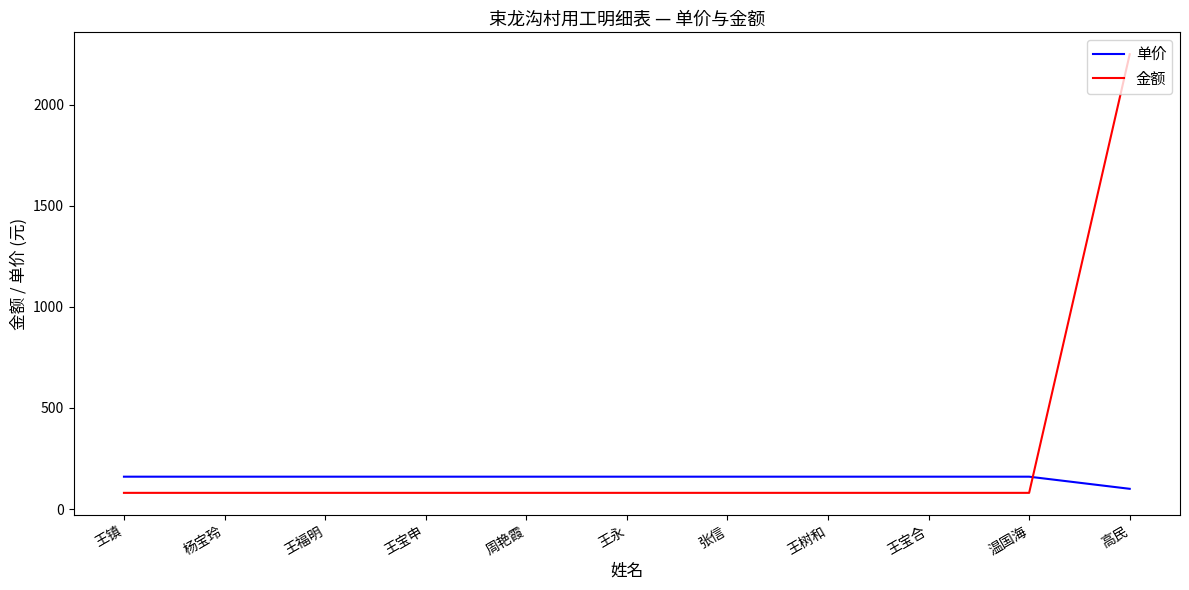

Which series has the widest spread of values?

金额